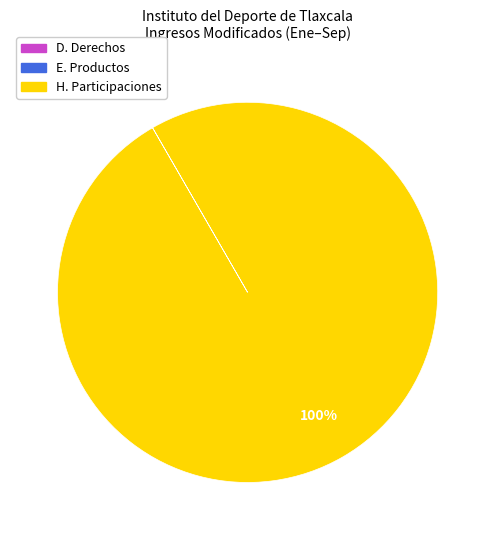

To the nearest percent, what is the average slice percentage?

33%